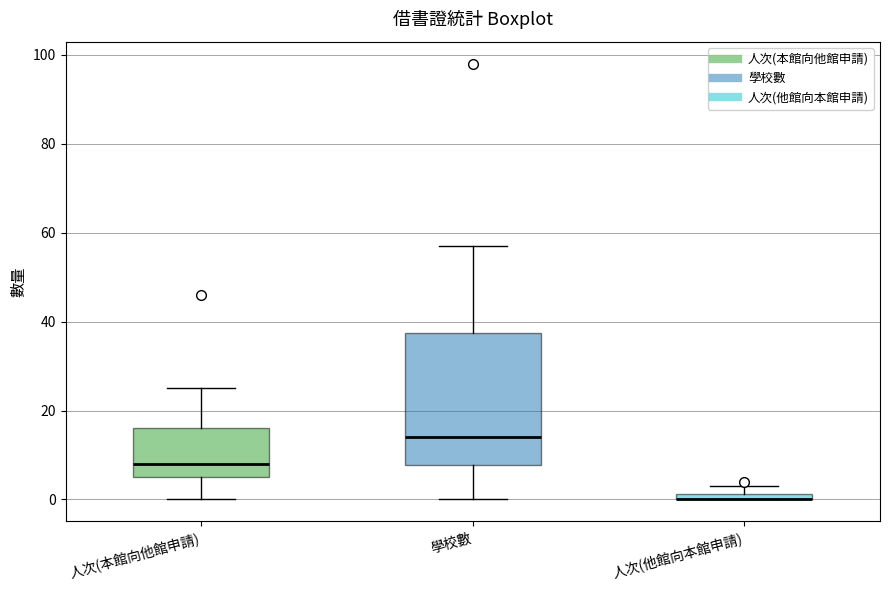

Where does the median line of the box for 學校數 sit on the y-axis? The values are not printed on the chart, so give them approximately, as read against the axis.

14